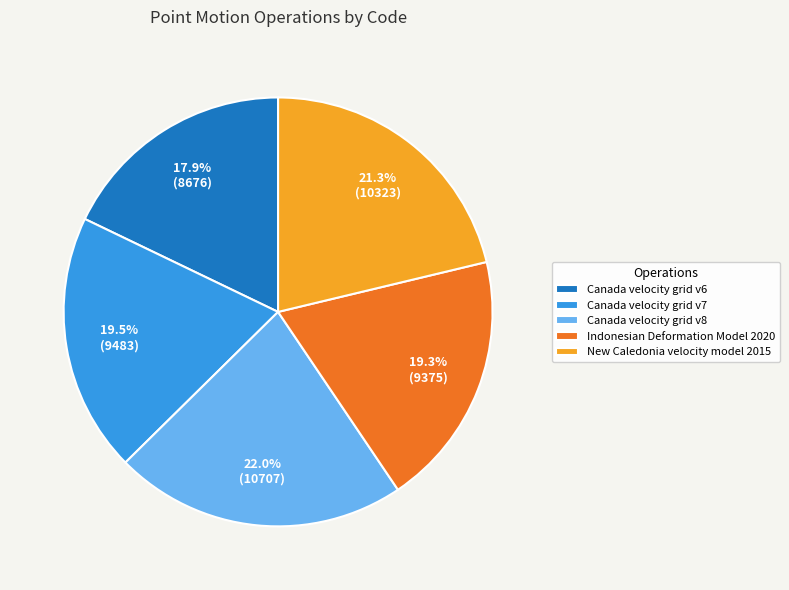

To the nearest percent, what is the average slice percentage?

20%